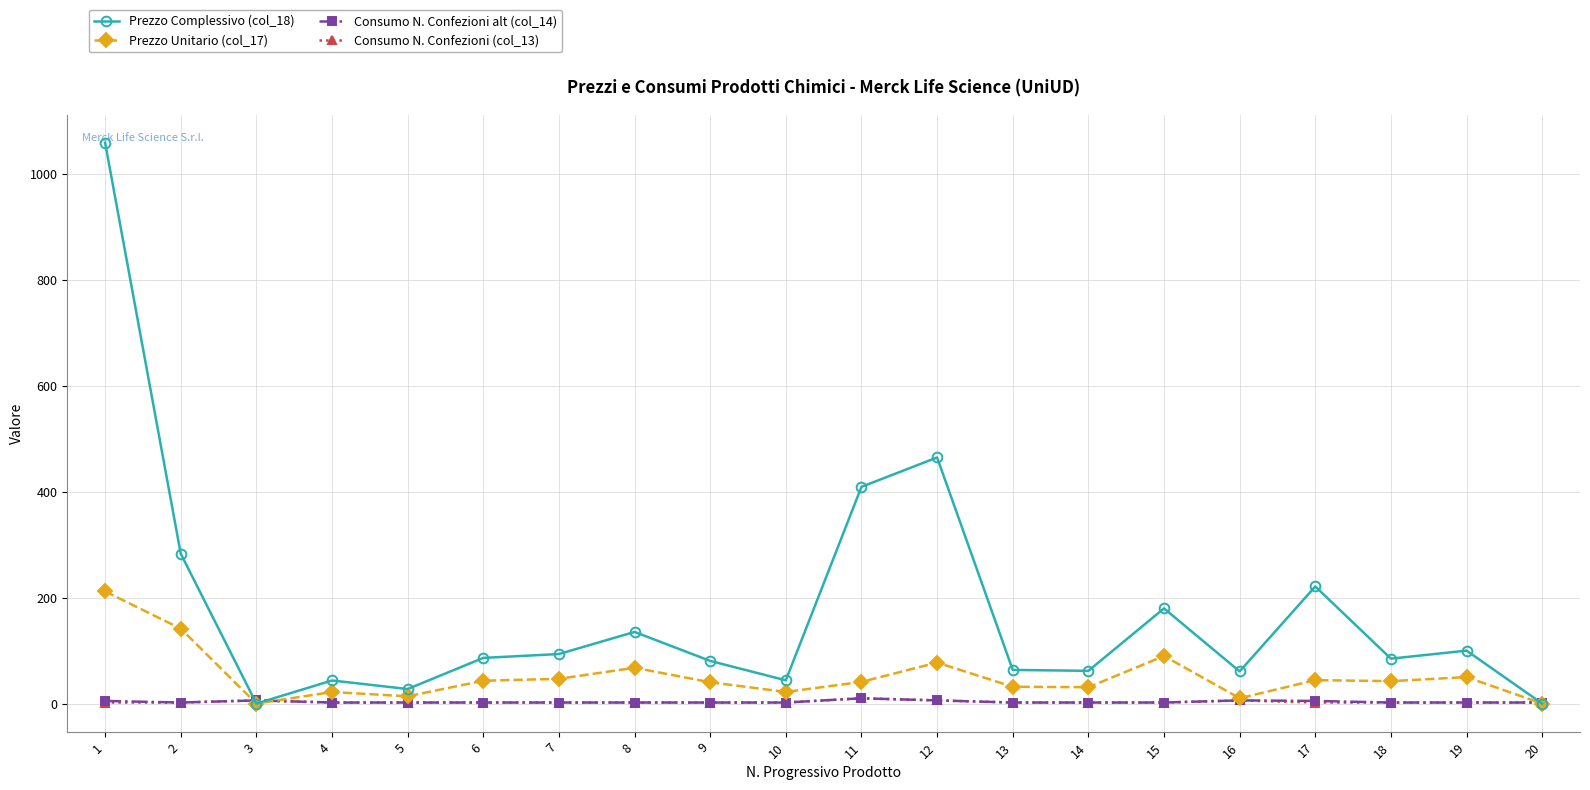

Which series ends up on top after the final intersection of Consumo N. Confezioni (col_13) and Prezzo Complessivo (col_18)?

Consumo N. Confezioni (col_13)